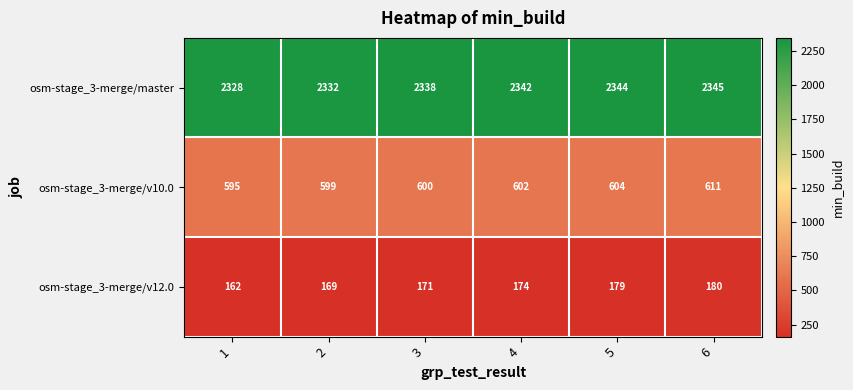

Which series has the largest total across all categories?

osm-stage_3-merge/master